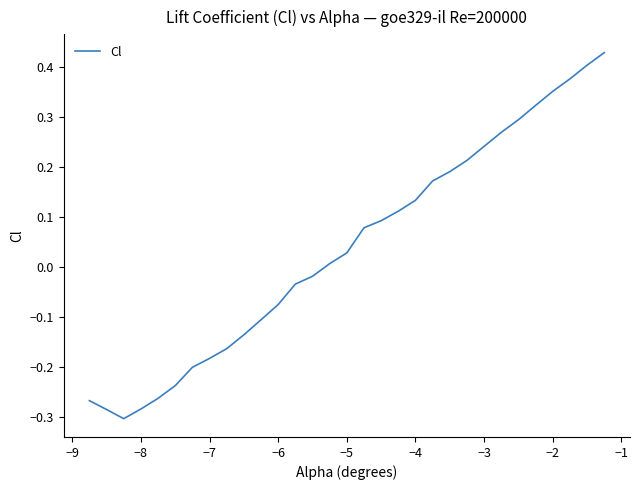

What is the difference between the maximum and minimum values?

0.7